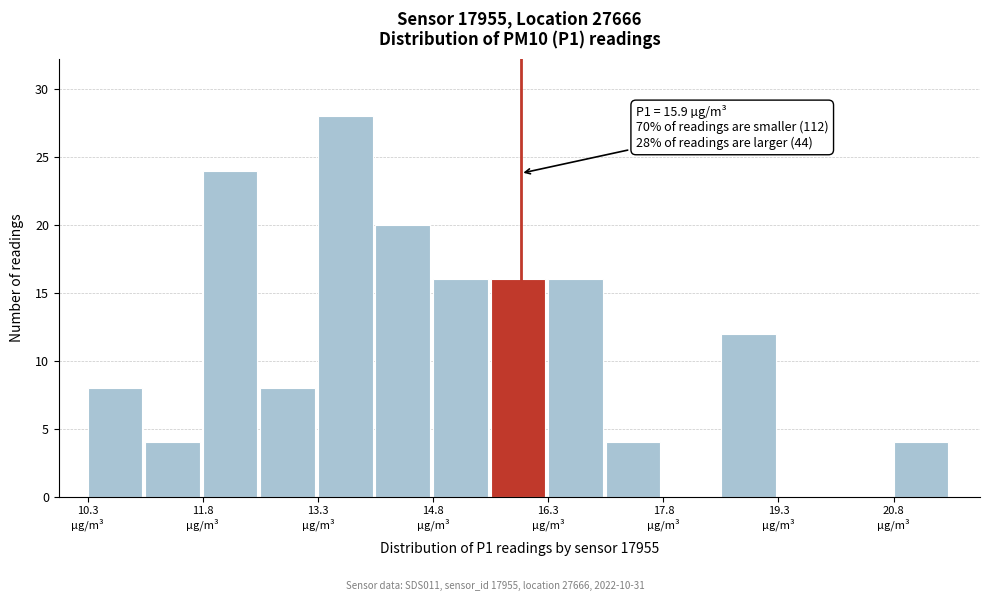

Read against the x-axis, roughly where is the centre of the tallest bar?

13.6